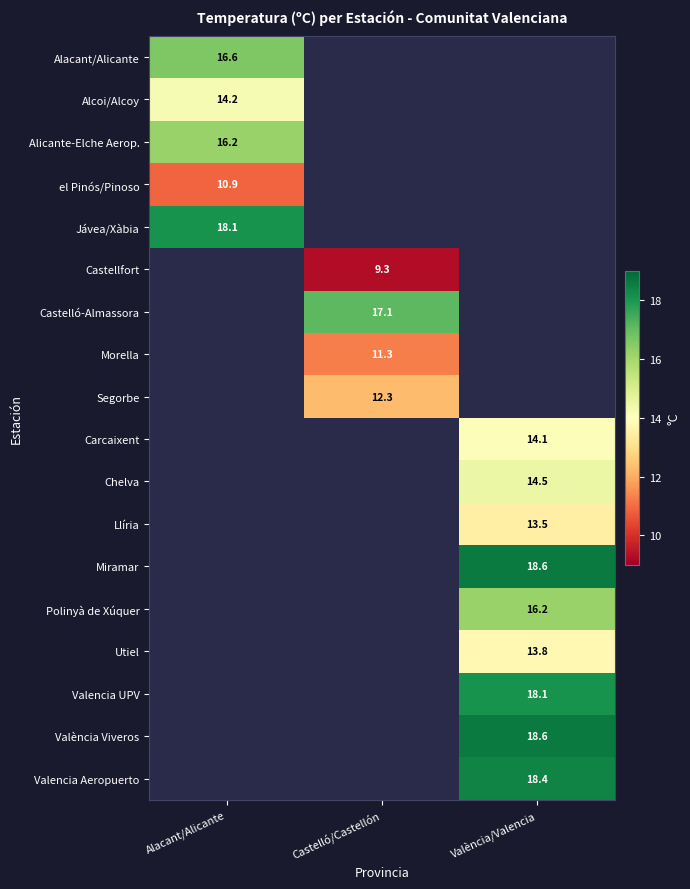

The value of Utiel at València/Valencia is 13.8. True or false?

True